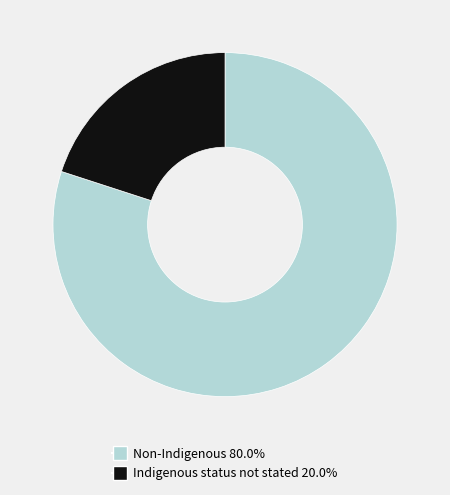

Is there a majority slice in this chart?

Yes